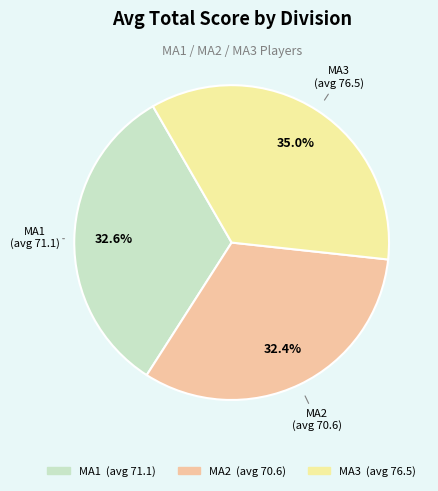

Is there a majority slice in this chart?

No